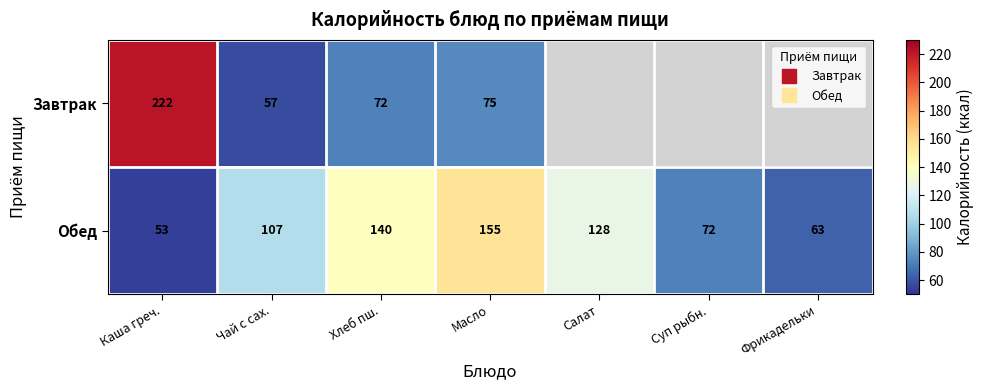

List the series in order of their peak value, highest first.

Завтрак, Обед